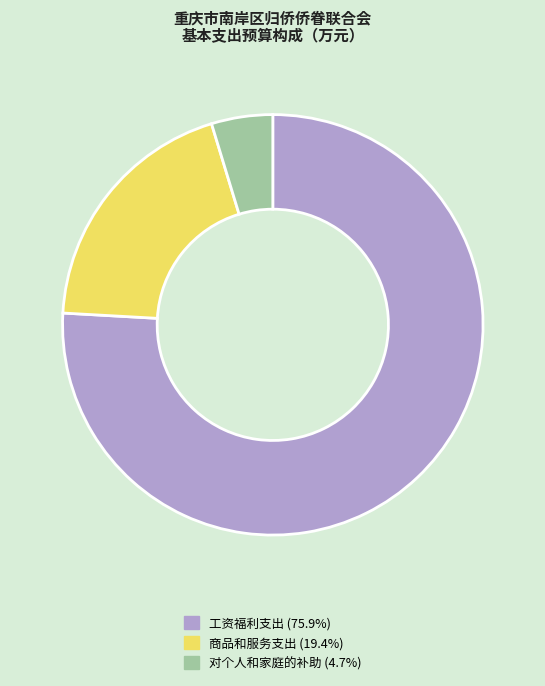

Count the number of slices in the pie.

3